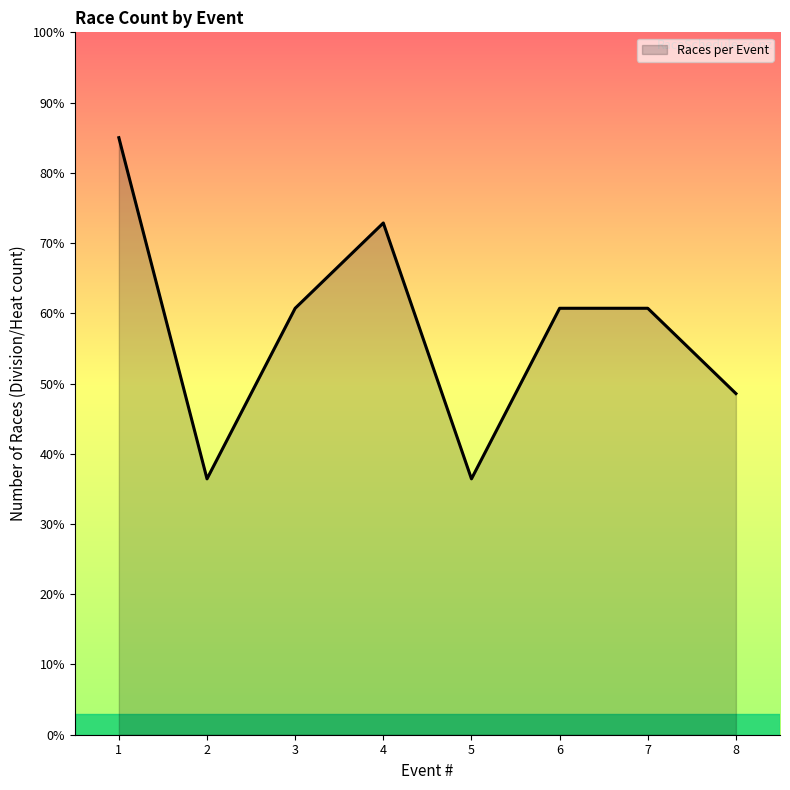

Does the chart have visible grid lines?

No